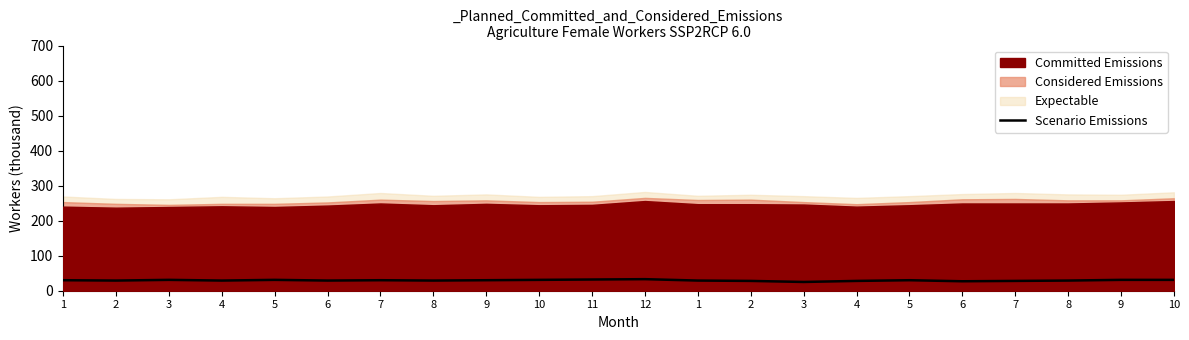

True or false: there are more than 2 points higher than both neighbors.

True